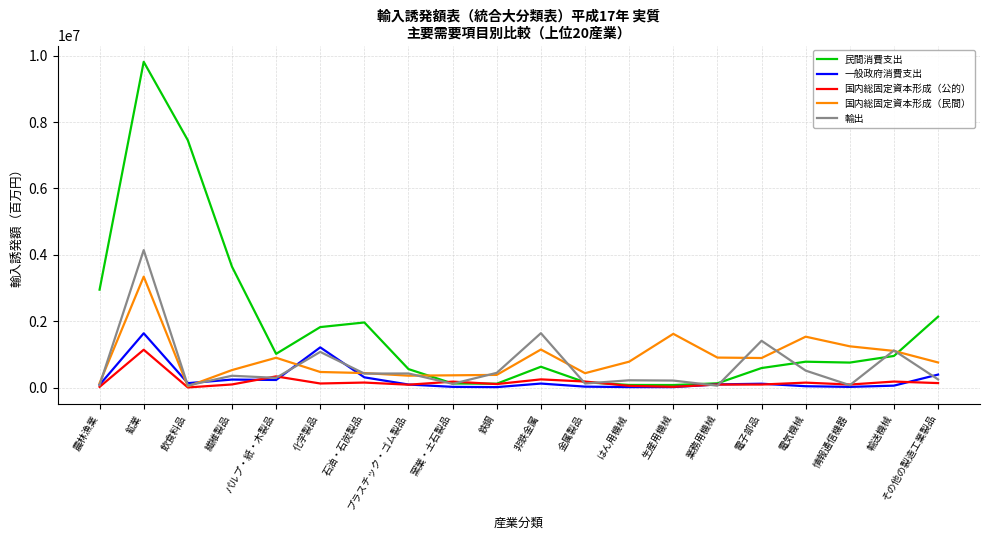

What position from the left is 石油・石炭製品?

7